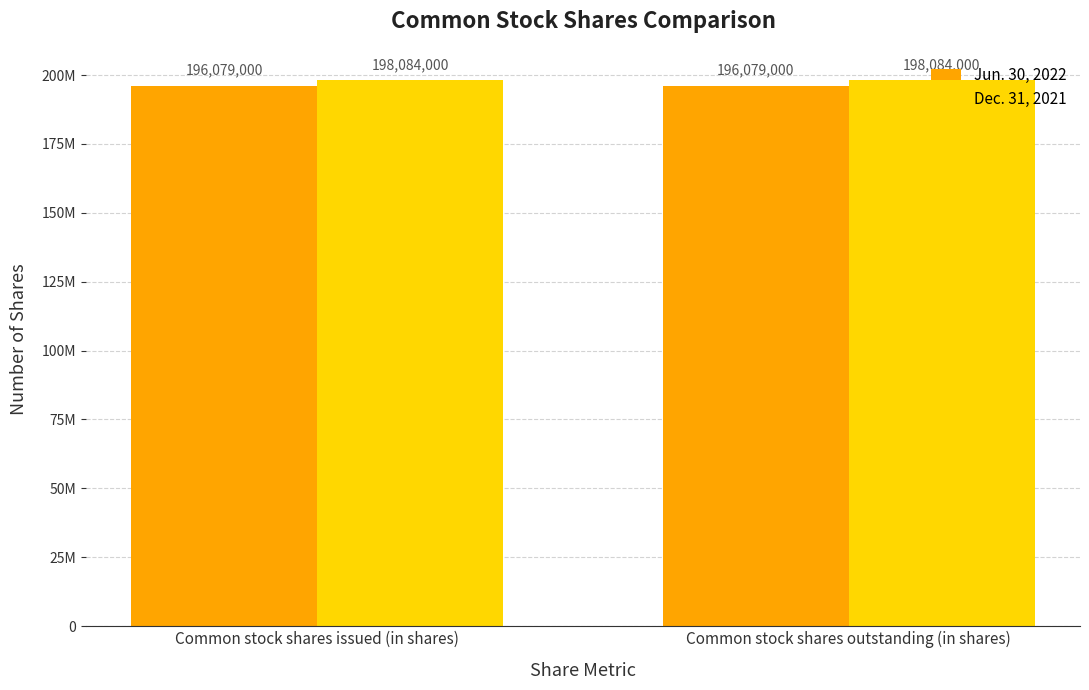

At which label does Jun. 30, 2022 reach its minimum?

Common stock shares issued (in shares)